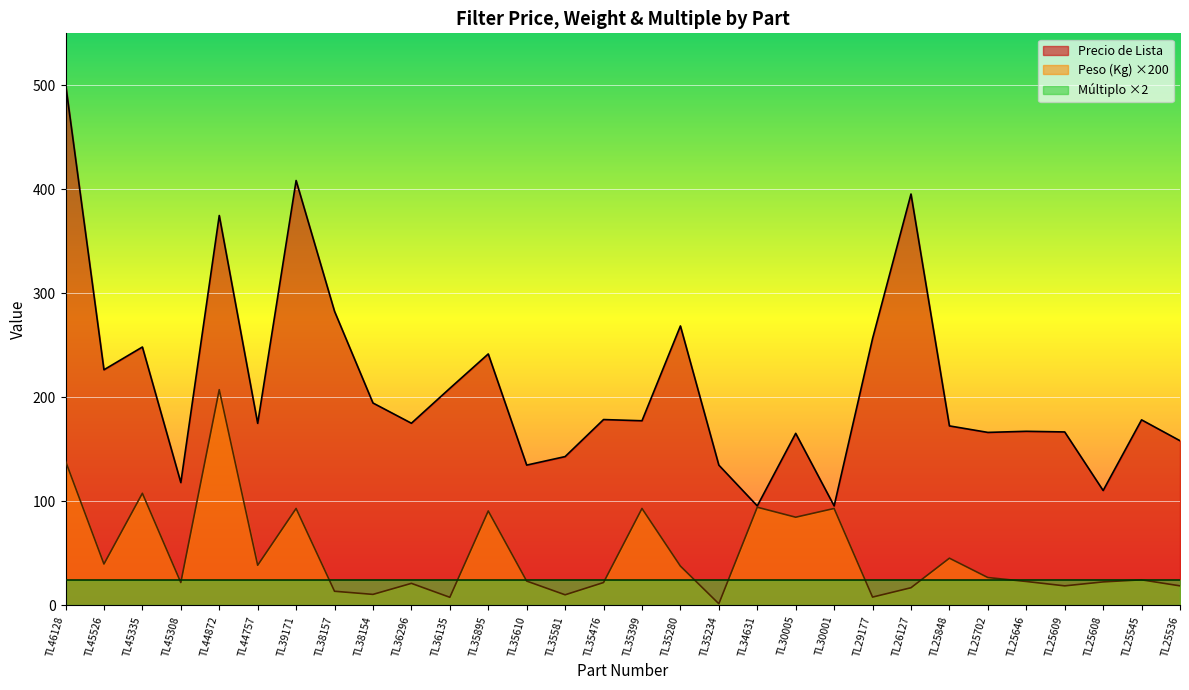

What is the total value across all series at TL29177?

288.6